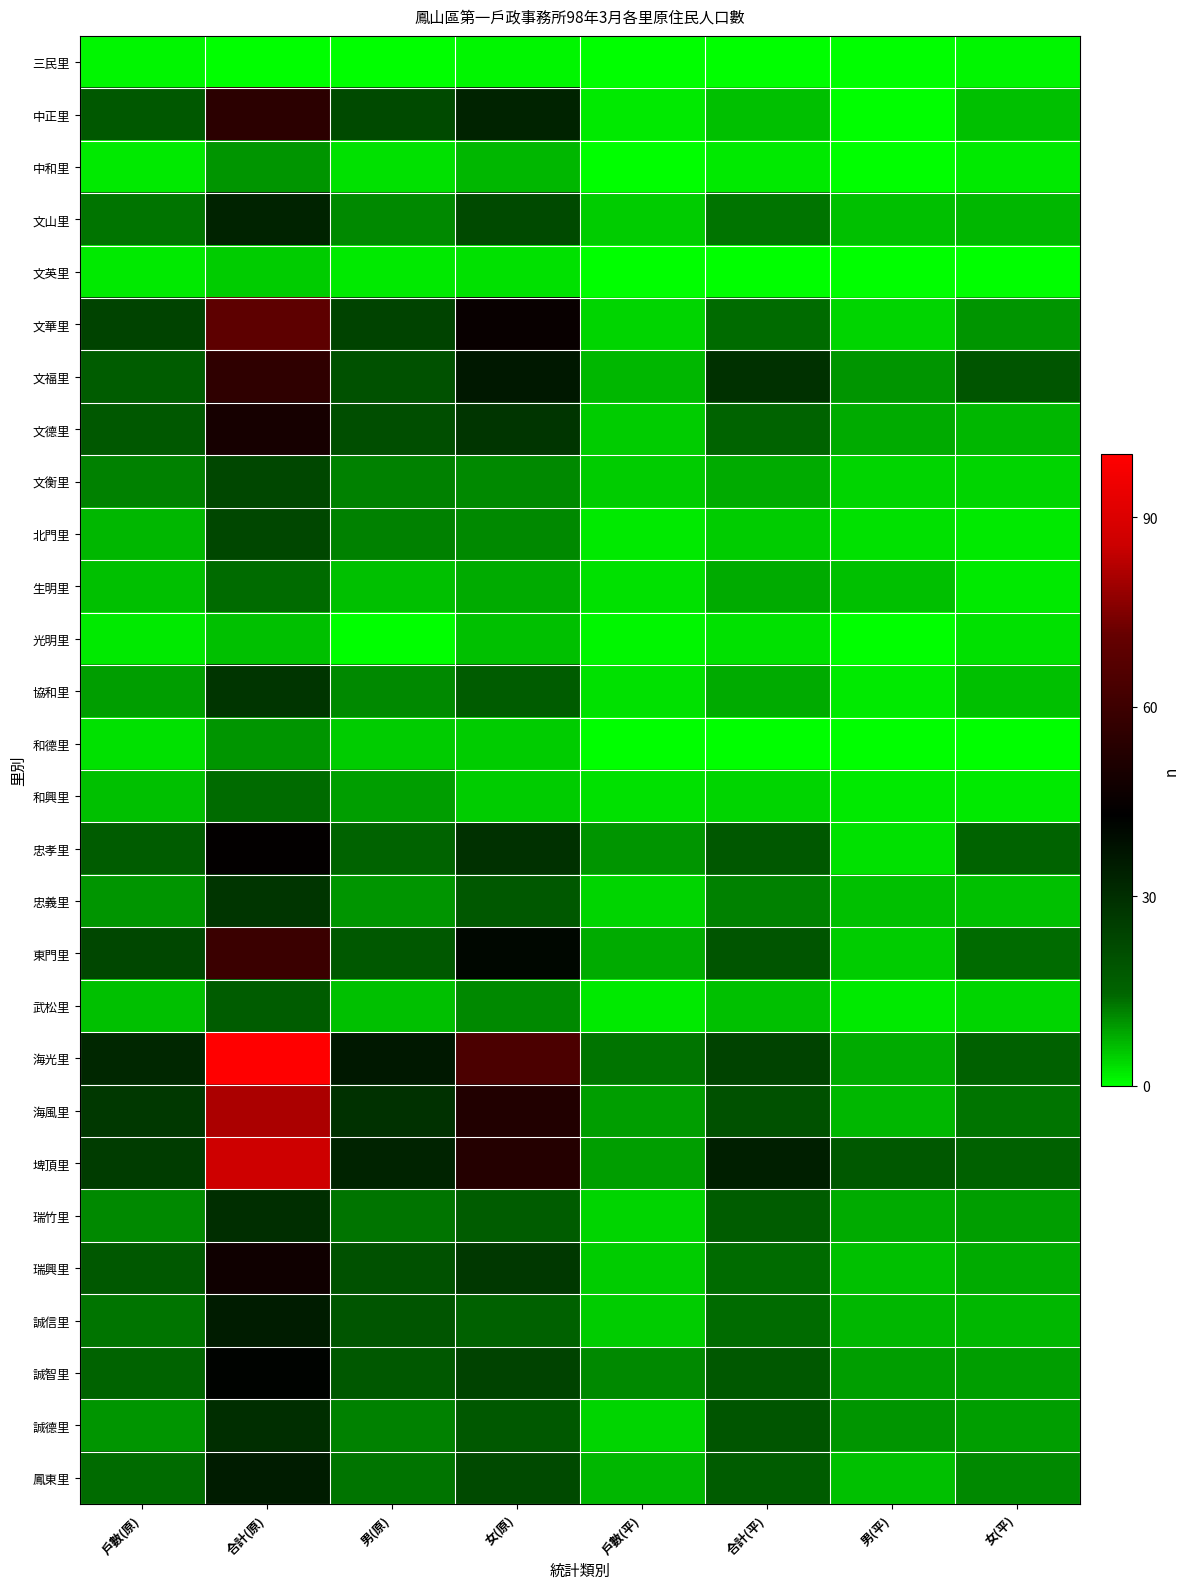

Rank the series at 戶數(平) from highest to lowest value.

海光里, 誠智里, 忠孝里, 海風里, 埤頂里, 東門里, 文福里, 鳳東里, 文山里, 文德里, 文衡里, 瑞興里, 誠信里, 文華里, 忠義里, 瑞竹里, 誠德里, 生明里, 協和里, 和興里, 中正里, 北門里, 武松里, 光明里, 三民里, 中和里, 文英里, 和德里